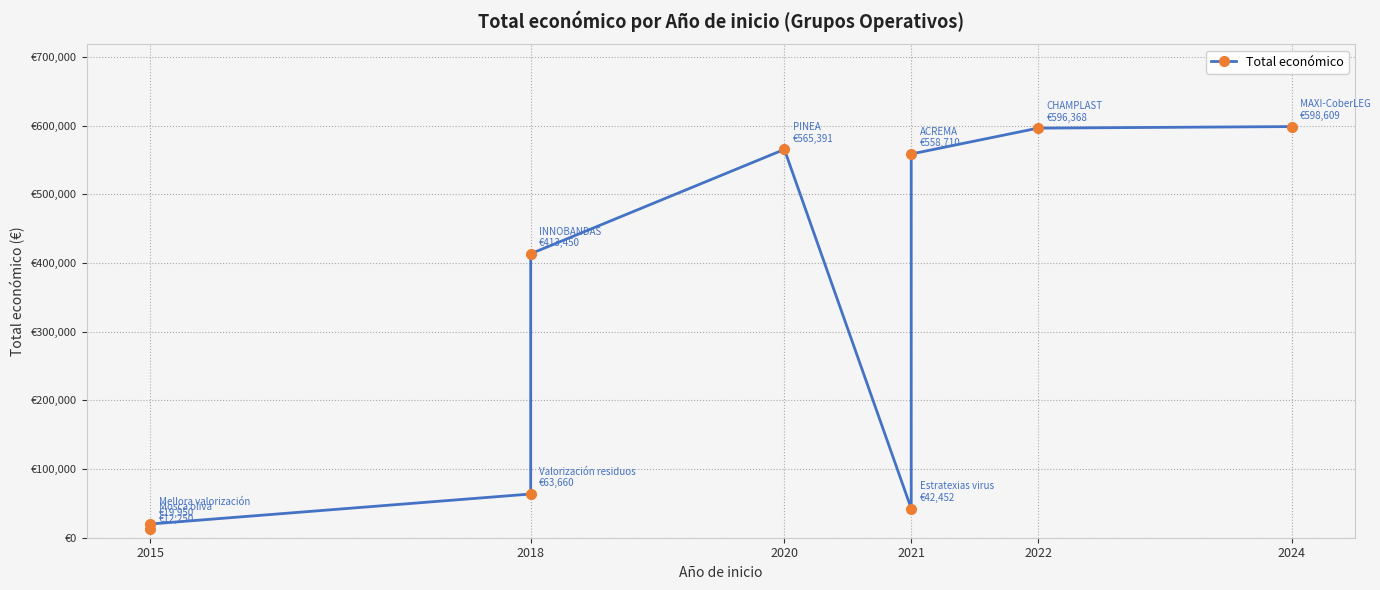

What is the value of the 4th point from the left?

413450